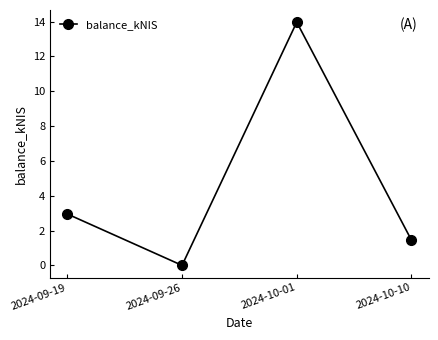

The value at 2024-10-01 is 14.0. True or false?

True